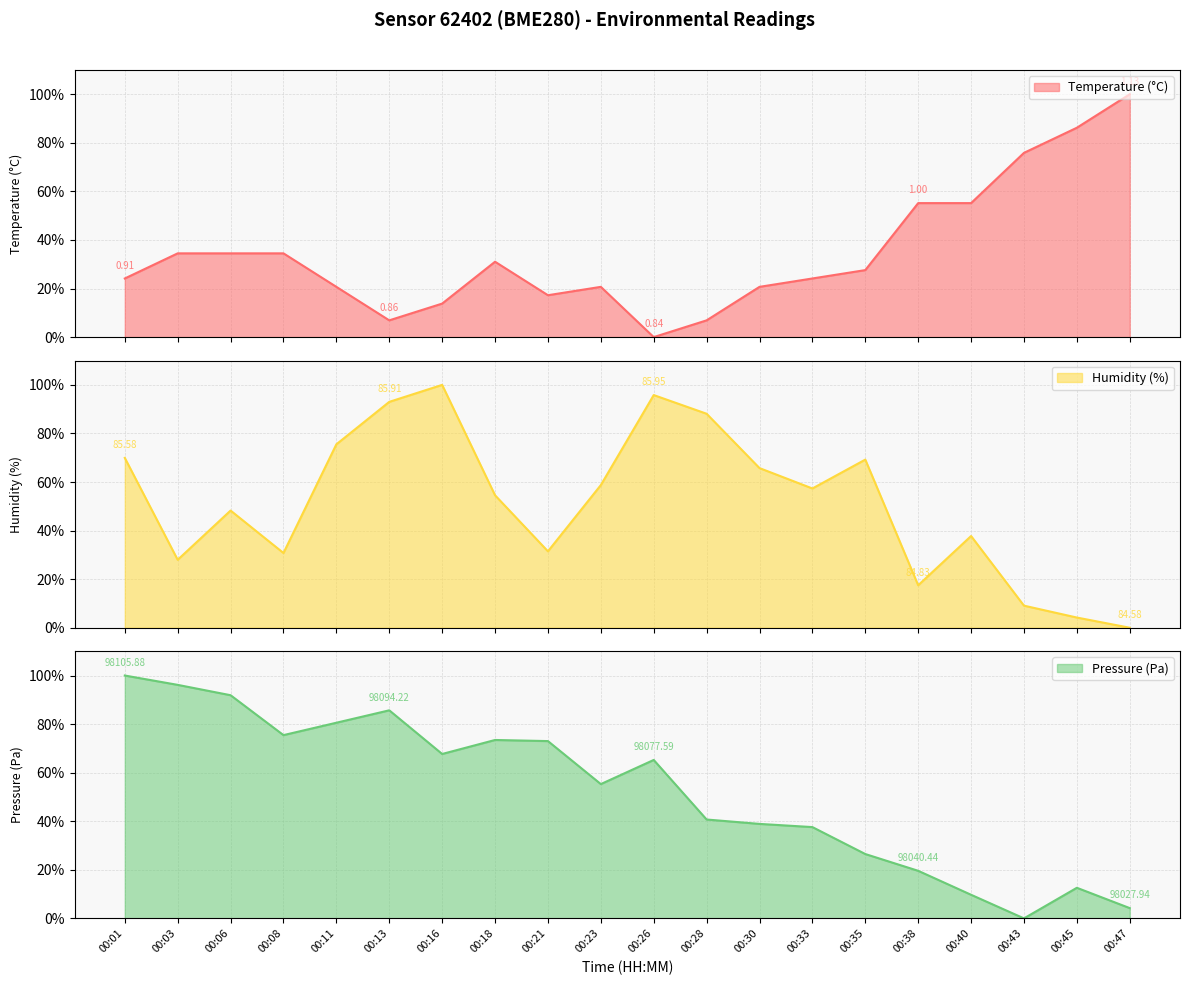

How many data points in pressure are less than 65?

10